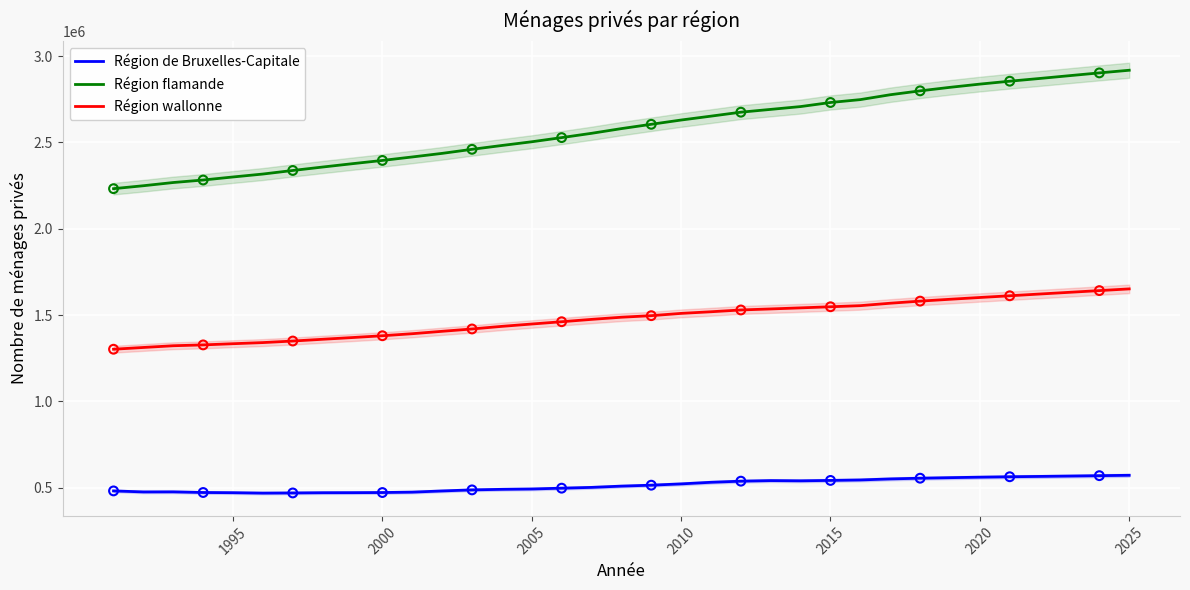

Which series reaches the minimum Y coordinate?

Région de Bruxelles-Capitale